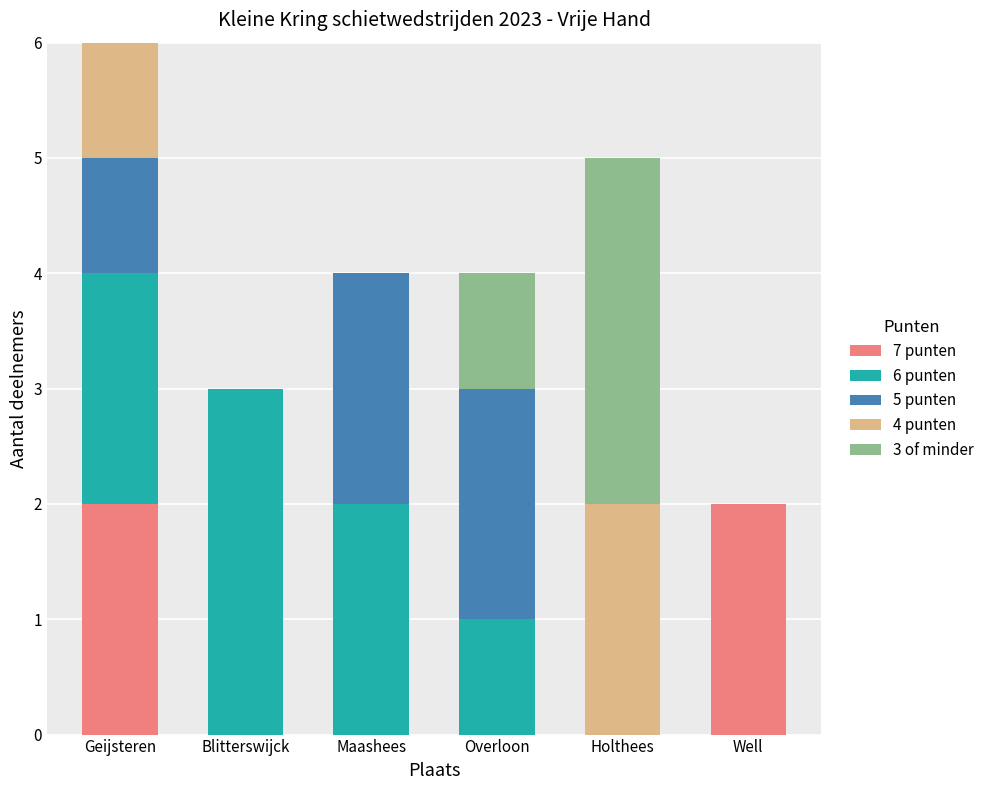

Is it true that 7 punten equals 2 at Geijsteren?

True